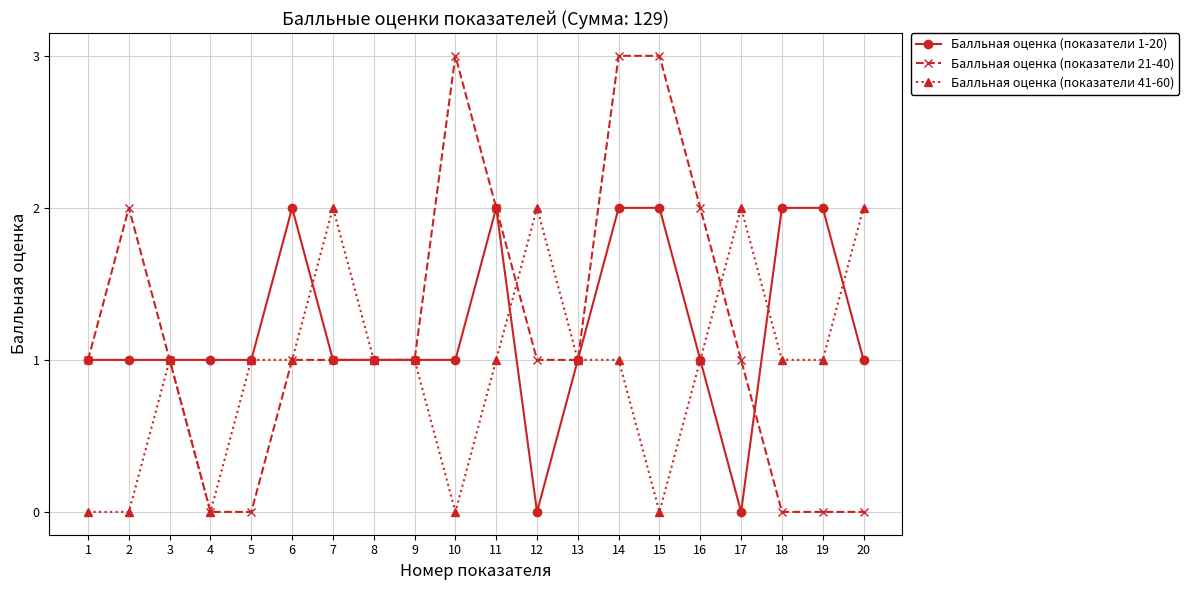

What is the difference between the maximum and minimum values in the Балльная оценка (показатели 1-20) series?

2